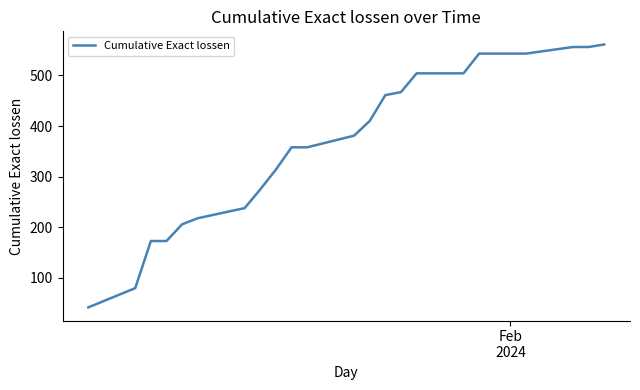

What is the difference between the maximum and minimum values?

519